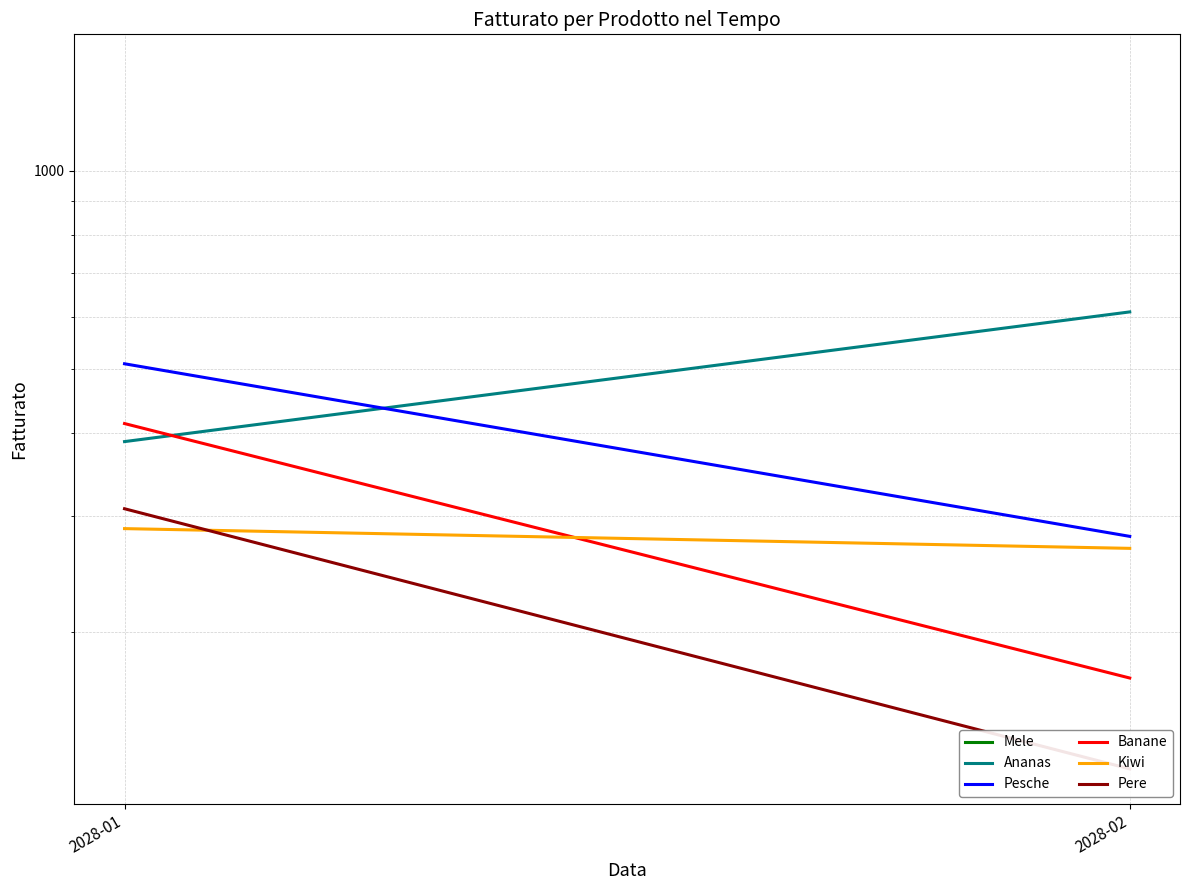

Does the chart display data point markers on the line(s)?

No